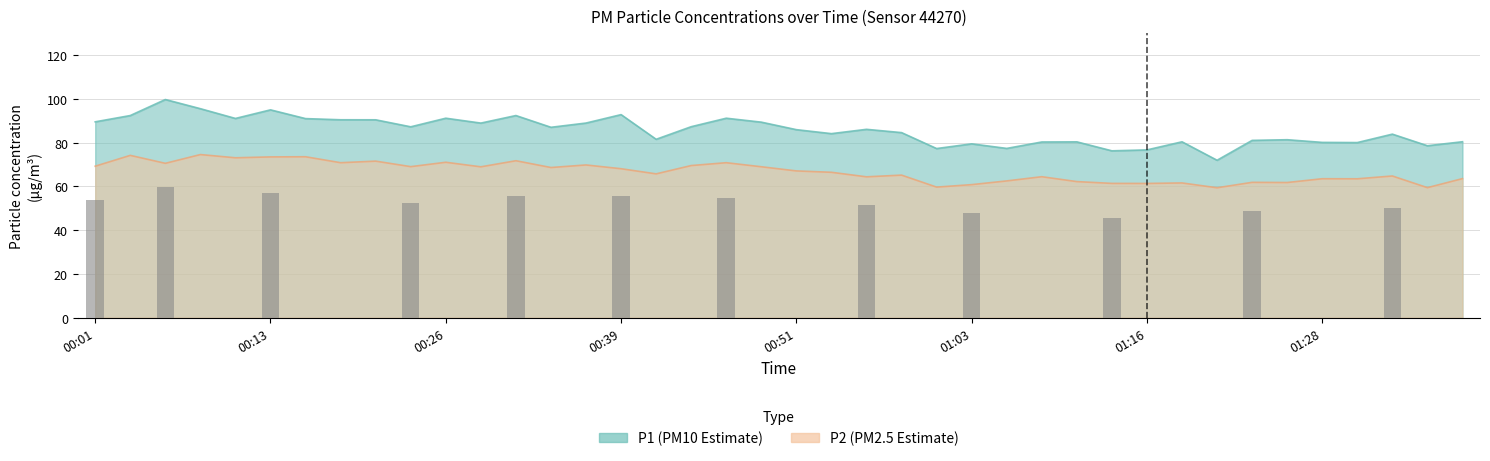

What is the minimum value shown in the chart?

59.4